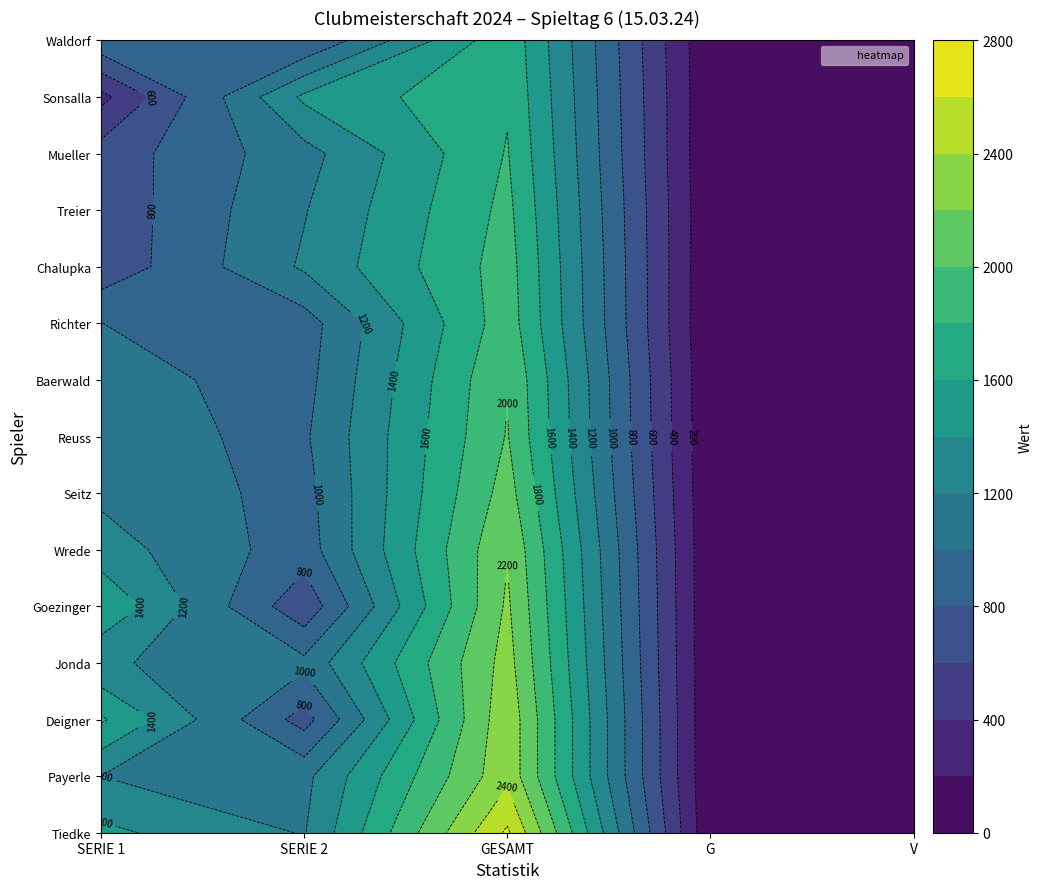

Reading left to right, extract all data points from this chart.

Tiedke: 1447	1187	2634	24	1
Payerle: 1200	1145	2345	25	4
Deigner: 1629	716	2345	23	3
Jonda: 1229	1051	2280	22	3
Goezinger: 1578	655	2233	24	5
Wrede: 1292	896	2188	26	6
Seitz: 1159	928	2087	22	4
Reuss: 1042	971	2013	17	4
Baerwald: 1058	933	1991	19	3
Richter: 1001	909	1910	11	2
Chalupka: 661	1228	1889	18	3
Treier: 666	1188	1854	23	7
Mueller: 685	1128	1813	17	2
Sonsalla: 340	1439	1779	23	5
Waldorf: 951	798	1749	18	2